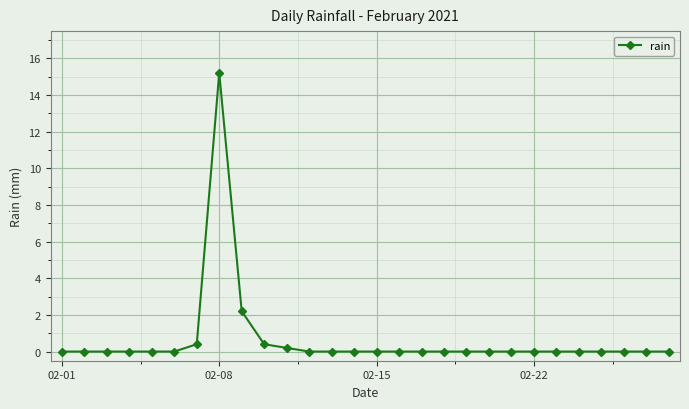

What is the average value?

0.7